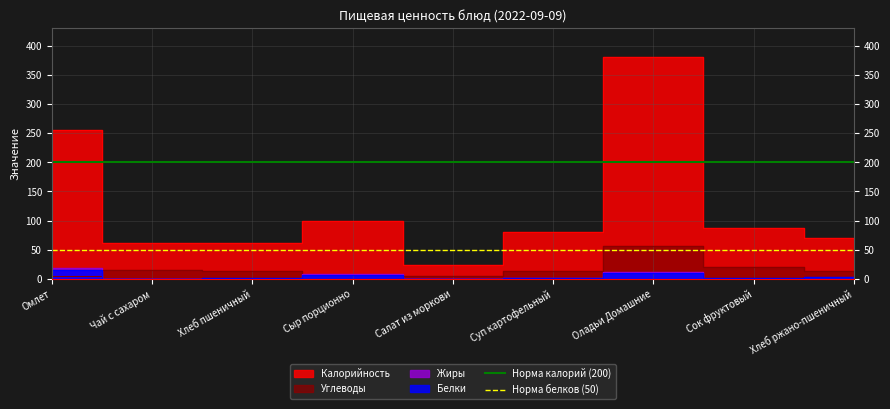

Does the chart have visible grid lines?

Yes